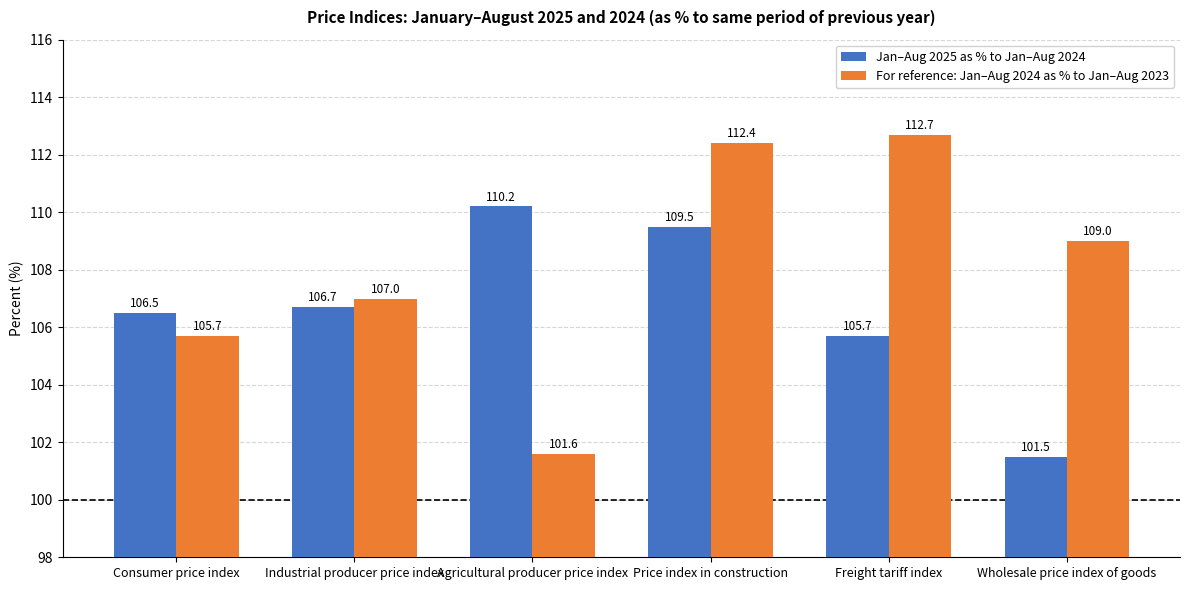

List the series in order of their peak value, lowest first.

Jan–Aug 2025 as % to Jan–Aug 2024, For reference: Jan–Aug 2024 as % to Jan–Aug 2023